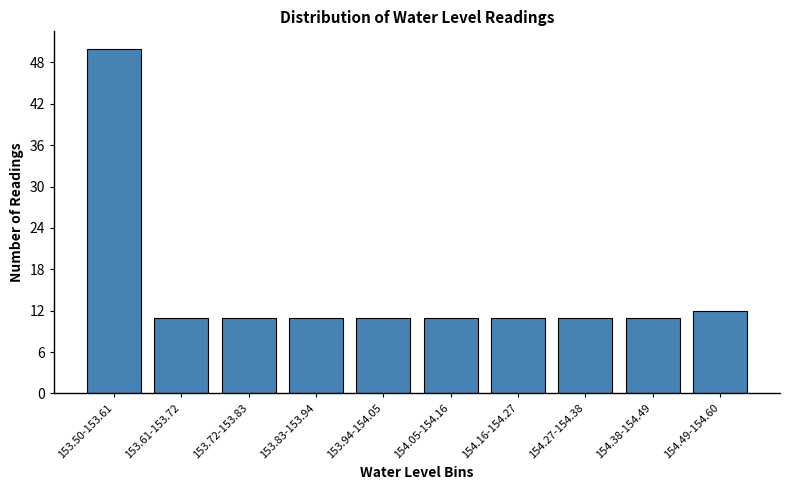

Reading left to right, list all the values displayed in this chart.

50	11	11	11	11	11	11	11	11	12